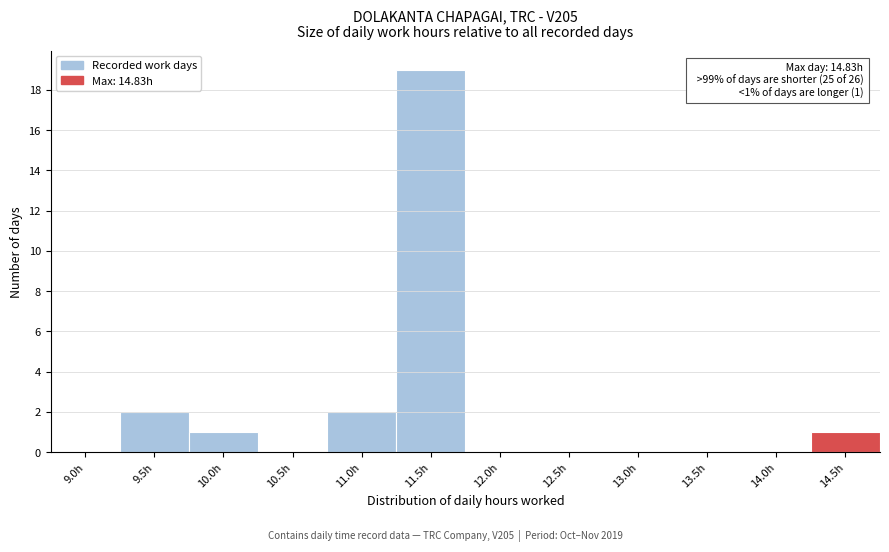

Reading right to left, what are all the values shown in this chart?

14.5h=1	14.0h=0	13.5h=0	13.0h=0	12.5h=0	12.0h=0	11.5h=19	11.0h=2	10.5h=0	10.0h=1	9.5h=2	9.0h=0